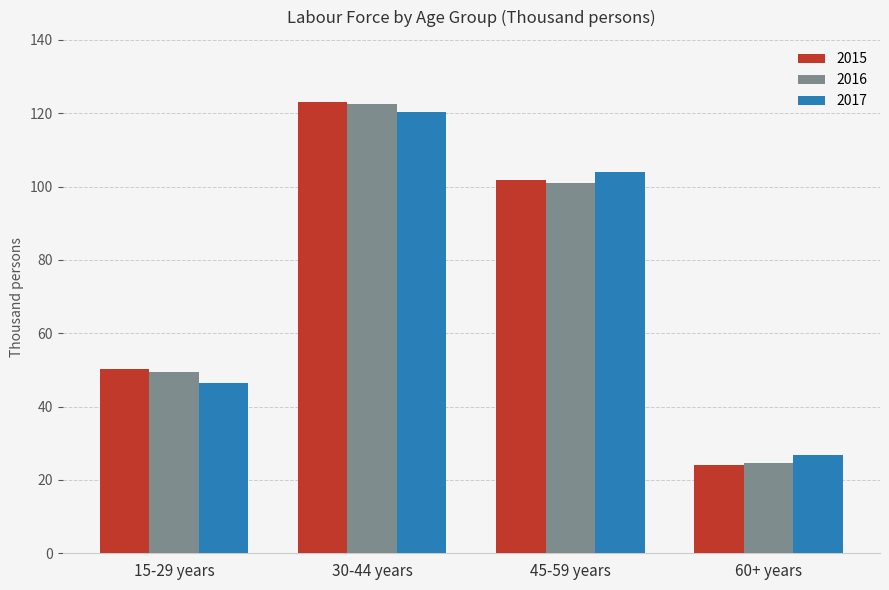

Is it true that 2015 equals 54.9 at 30-44 years?

False